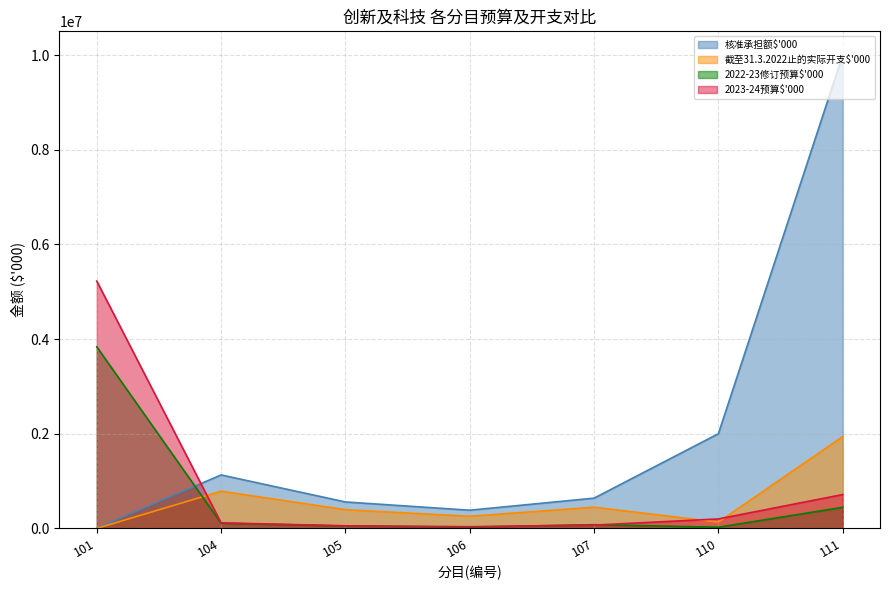

At 107, list the series in order from smallest to largest.

2023-24预算$'000, 2022-23修订预算$'000, 截至31.3.2022止的实际开支$'000, 核准承担额$'000